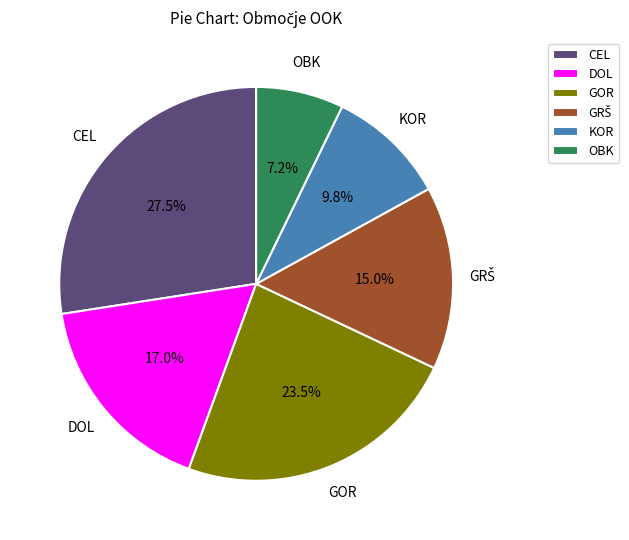

How many segments does this pie chart have?

6